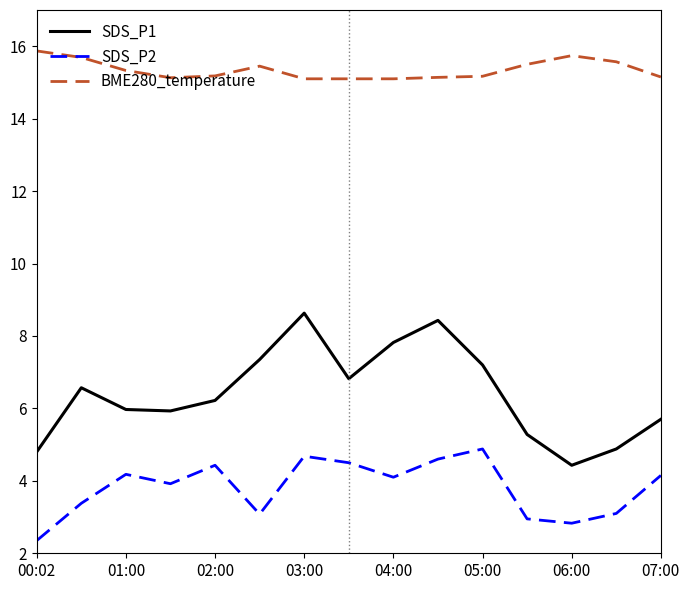

List the series in order of their overall mean, lowest first.

SDS_P2, SDS_P1, BME280_temperature